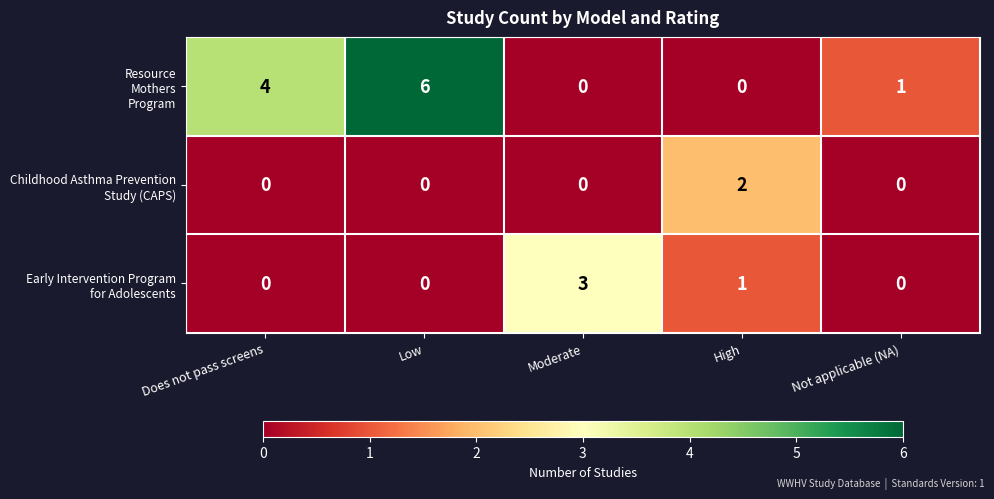

What is the spread (max minus min) of values at Does not pass screens?

4